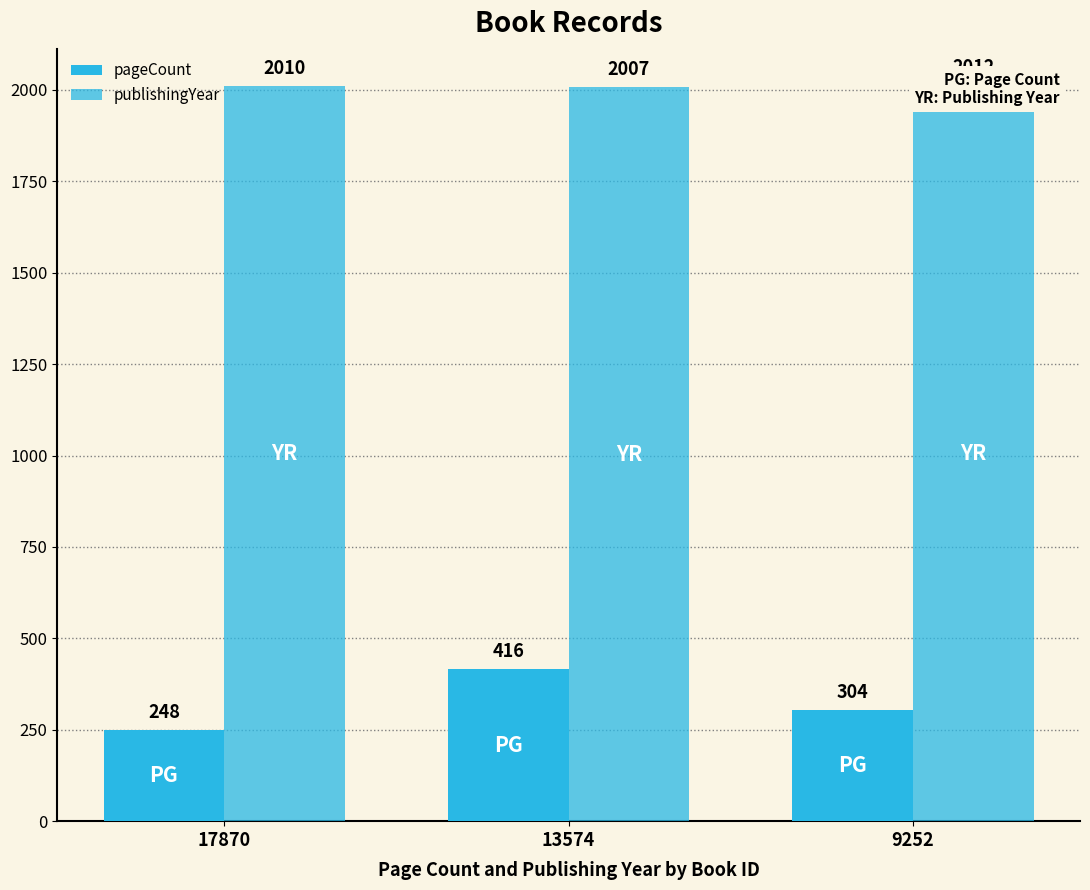

What is the average value of the publishingYear series?

2010